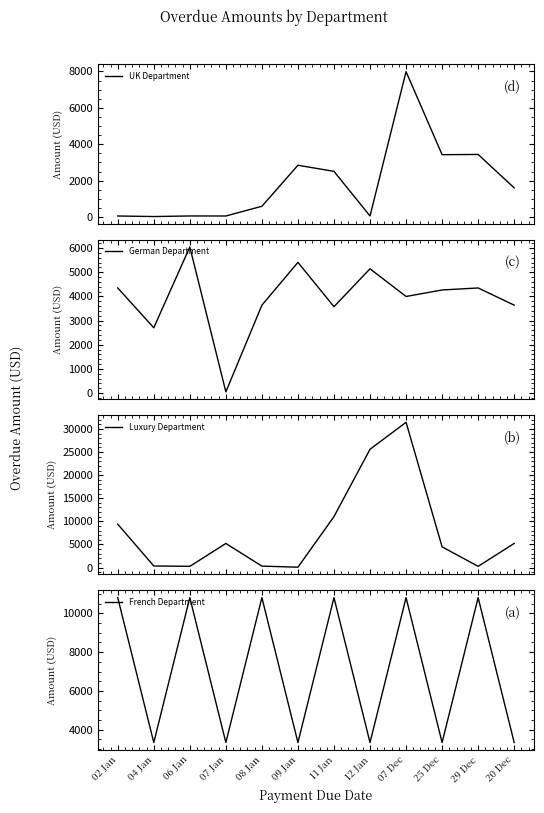

Reading left to right, list all the values displayed in this chart.

UK Department: 02 Jan=60.0	04 Jan=30.0	06 Jan=62.0	07 Jan=60.0	08 Jan=594.0	09 Jan=2848.0	11 Jan=2512.0	12 Jan=60.0	07 Dec=7988.0	25 Dec=3428.0	29 Dec=3440.0	20 Dec=1605.0
German Department: 02 Jan=4348.0	04 Jan=2702.0	06 Jan=6043.0	07 Jan=51.0	08 Jan=3637.0	09 Jan=5406.0	11 Jan=3574.0	12 Jan=5141.0	07 Dec=3996.0	25 Dec=4265.0	29 Dec=4348.0	20 Dec=3637.0
Luxury Department: 02 Jan=9390.0	04 Jan=332.0	06 Jan=256.1	07 Jan=5210.0	08 Jan=303.9	09 Jan=70.0	11 Jan=11028.0	12 Jan=25608.0	07 Dec=31446.0	25 Dec=4473.0	29 Dec=256.1	20 Dec=5210.0
French Department: 02 Jan=10815.0	04 Jan=3336.0	06 Jan=10815.0	07 Jan=3336.0	08 Jan=10815.0	09 Jan=3336.0	11 Jan=10815.0	12 Jan=3336.0	07 Dec=10815.0	25 Dec=3336.0	29 Dec=10815.0	20 Dec=3336.0